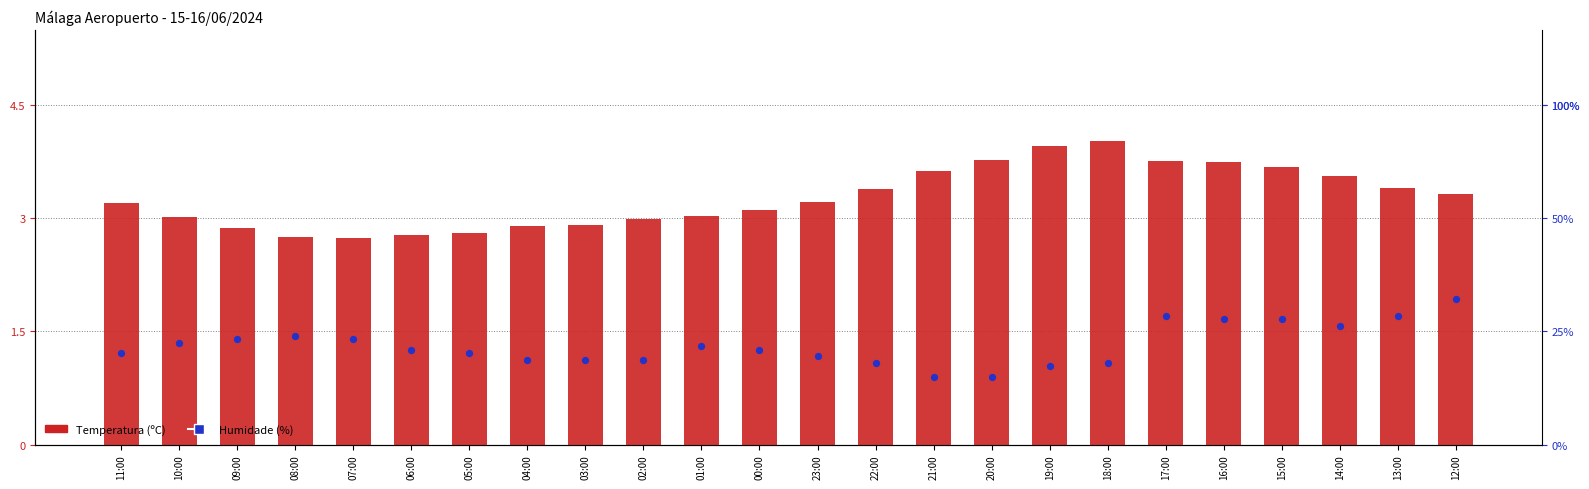

Which series has the largest total across all categories?

Temperatura (ºC)